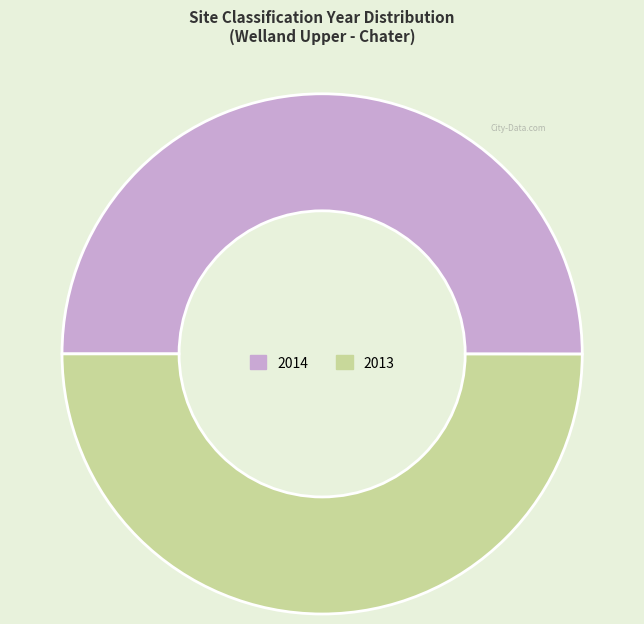

Count the number of slices in the pie.

2